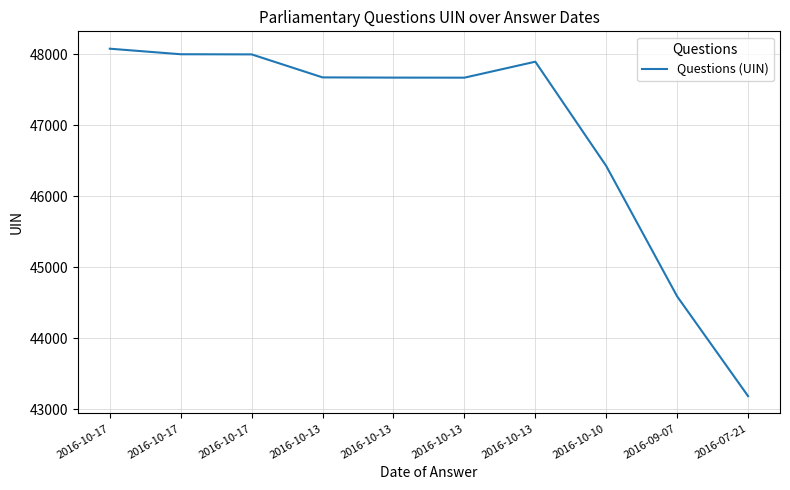

Rank the categories by value from highest to lowest.

2016-10-17, 2016-10-17, 2016-10-17, 2016-10-13, 2016-10-13, 2016-10-13, 2016-10-13, 2016-10-10, 2016-09-07, 2016-07-21